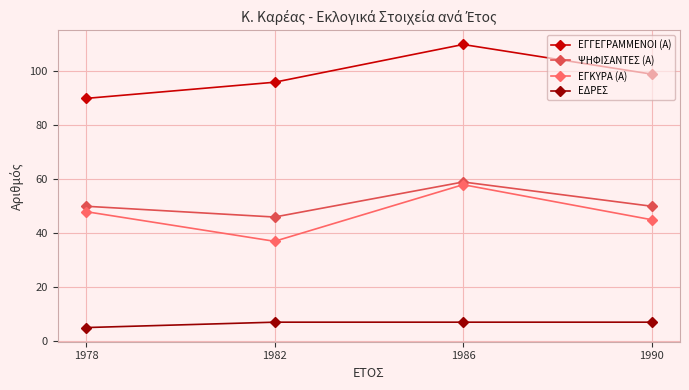

What is the sum of all ΕΓΚΥΡΑ (Α) values?

188